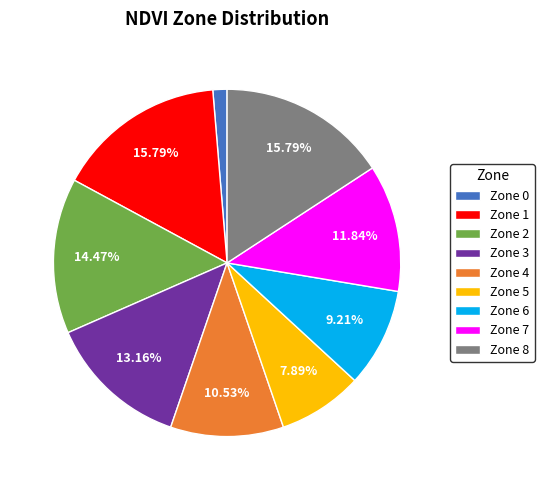

Does any single category account for the majority?

No